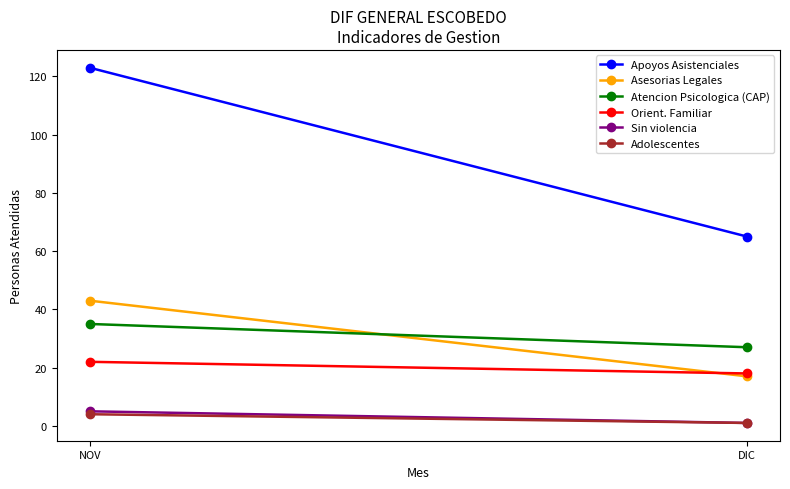

Is this an area chart (filled region under the line)?

No